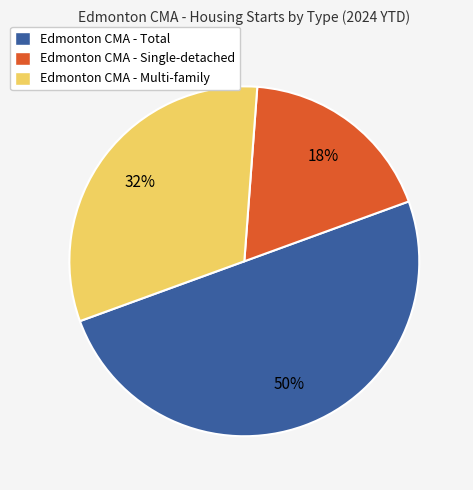

Is it true that Edmonton CMA - Multi-family is 32% of the pie?

True